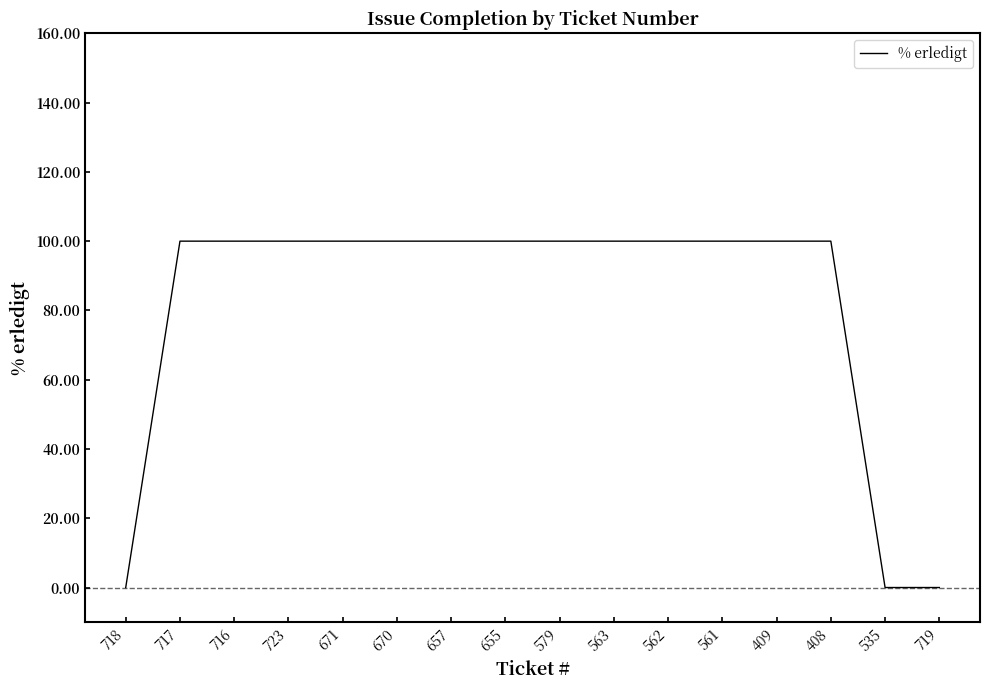

What is the average value?

81